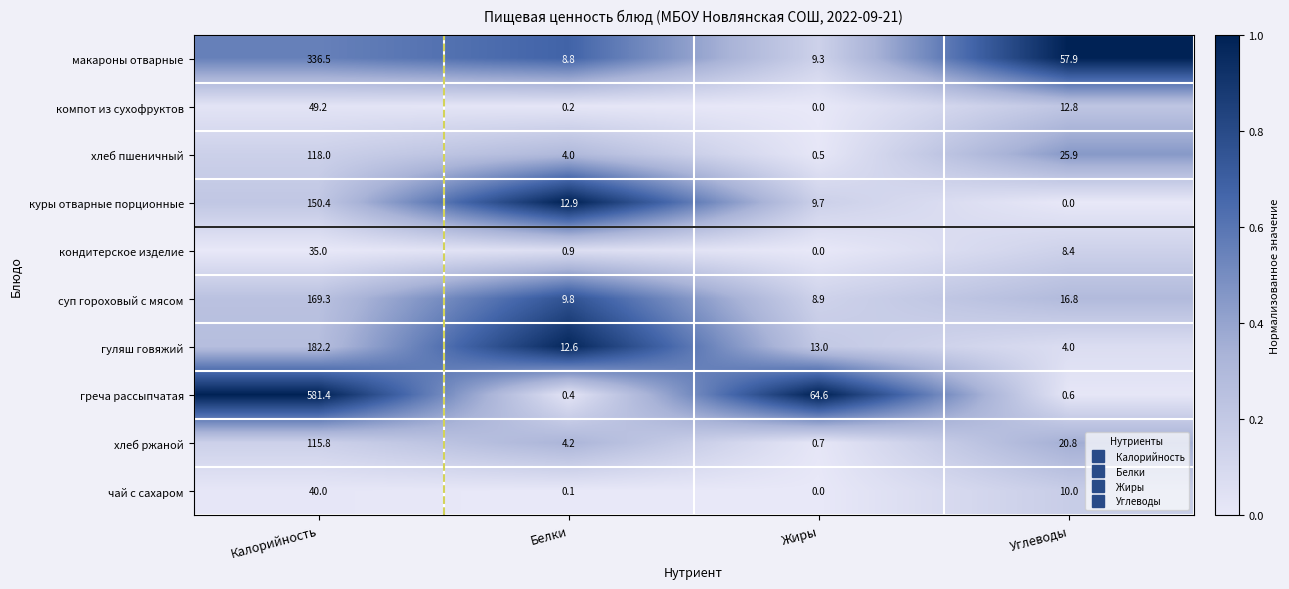

Which category has the highest value across all series?

Калорийность